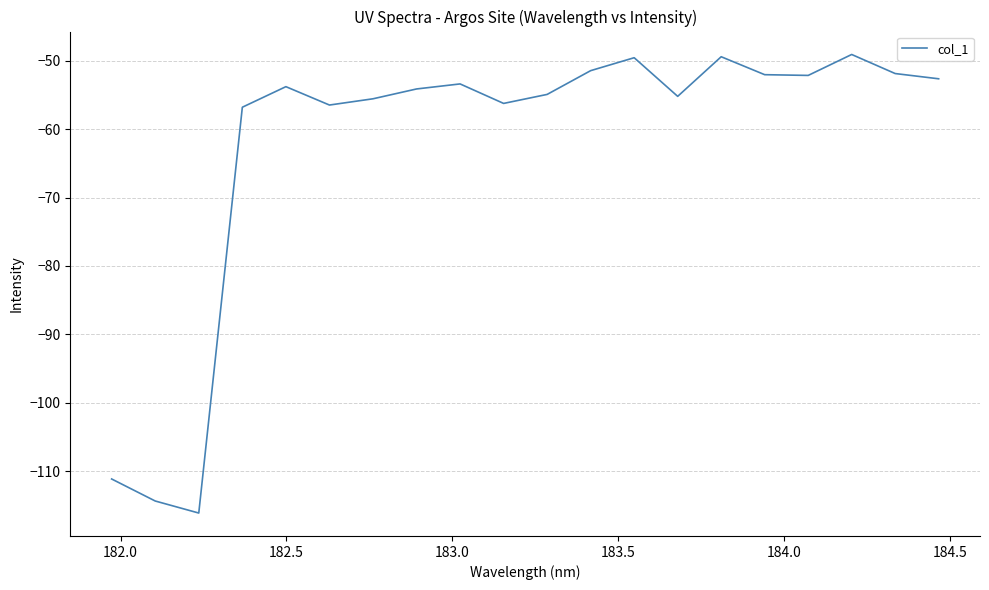

What is the difference between the maximum and minimum values?

67.0